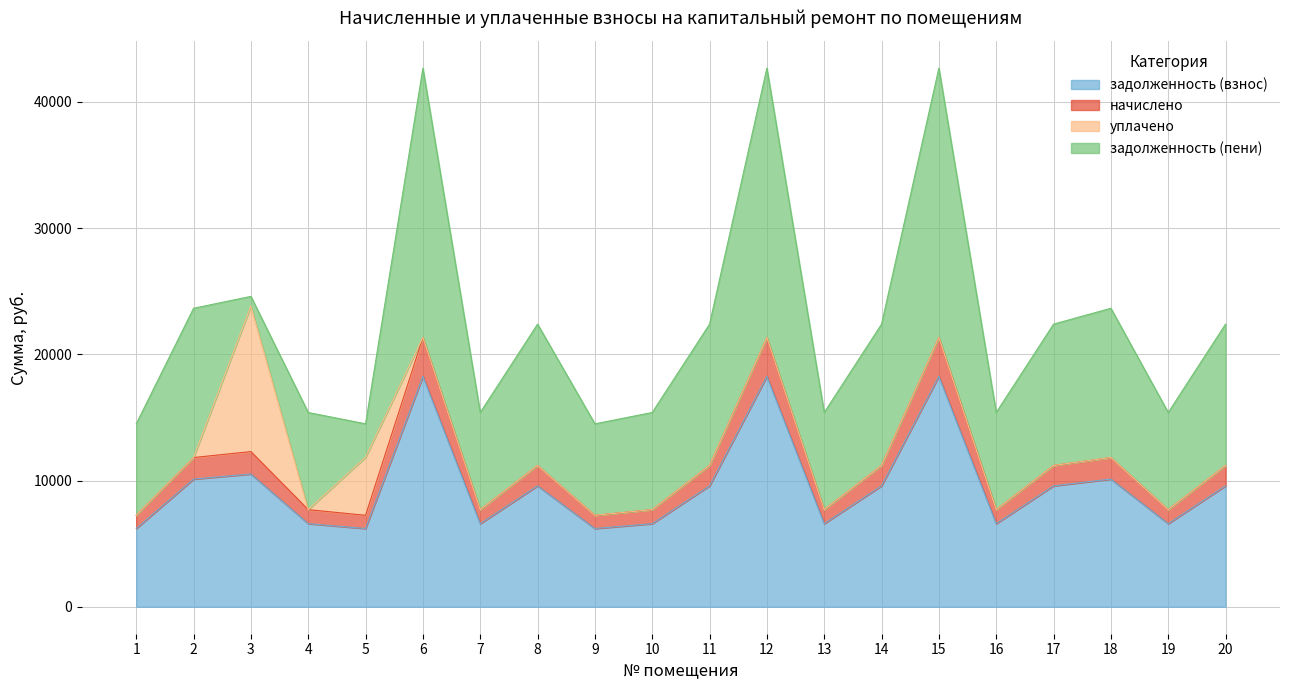

What is the difference between the maximum and minimum values in the задолженность (взнос) series?

12057.6